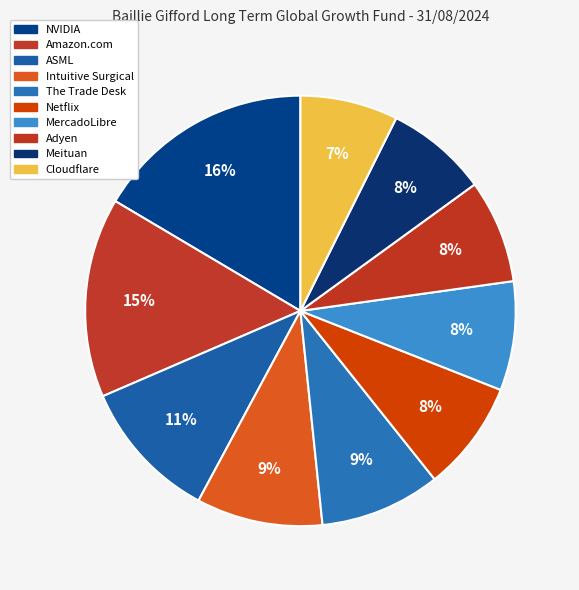

How many segments does this pie chart have?

10